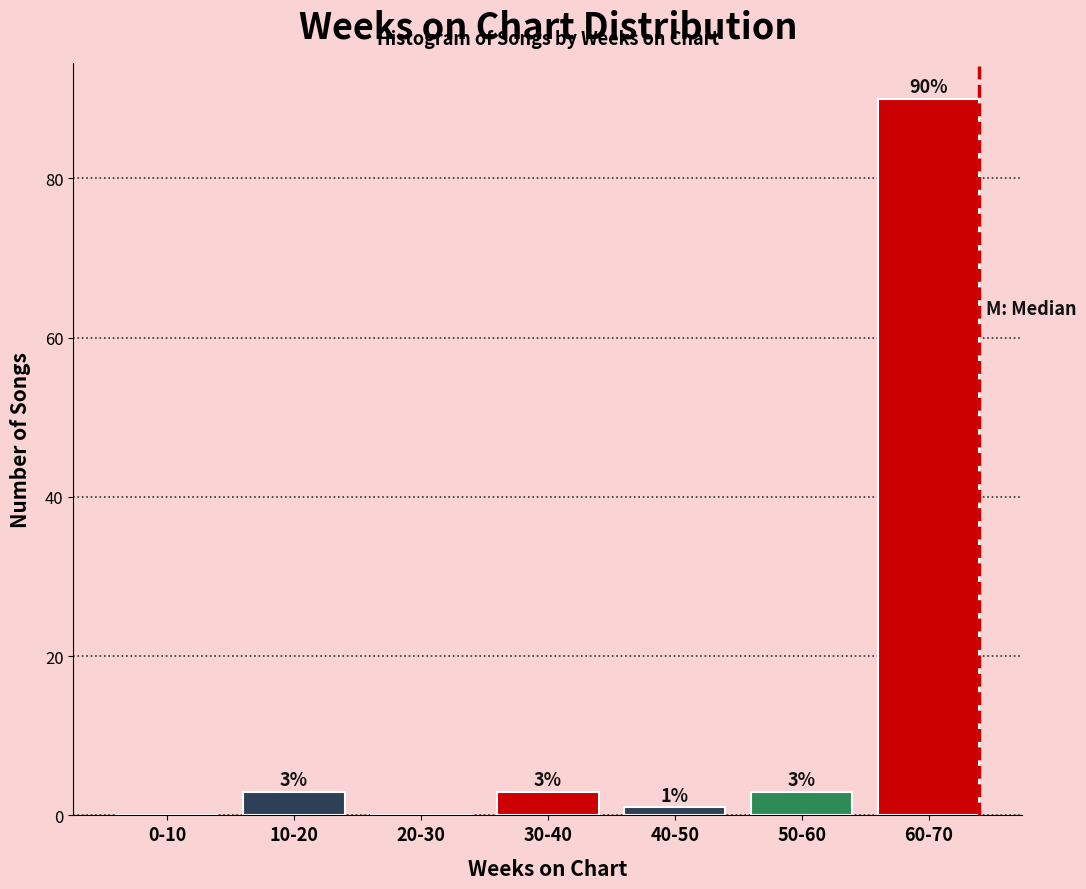

Reading right to left, transcribe all the data shown in this chart.

60-70=90	50-60=3	40-50=1	30-40=3	20-30=0	10-20=3	0-10=0